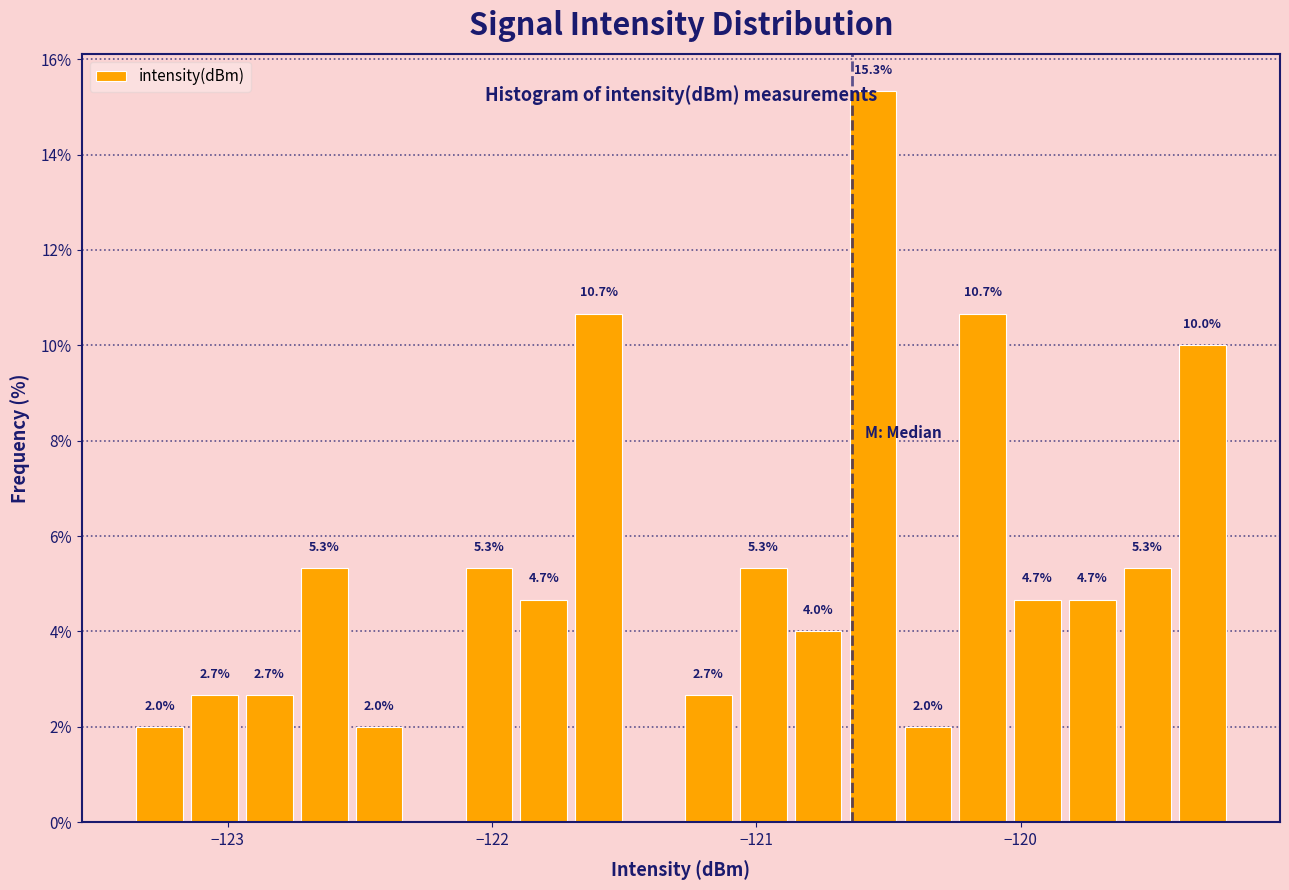

Around what value on the x-axis is the tallest bar? Give the approximate position of its centre, as read against the axis.

-120.6